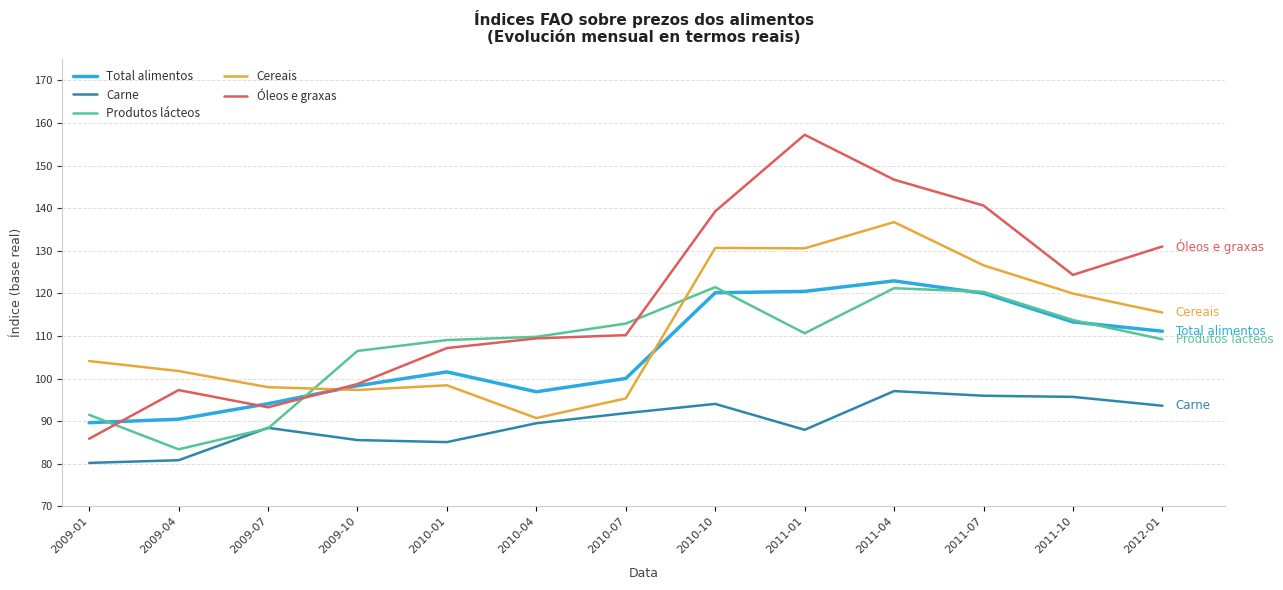

What is the spread (max minus min) of values at 2011-10?

28.6